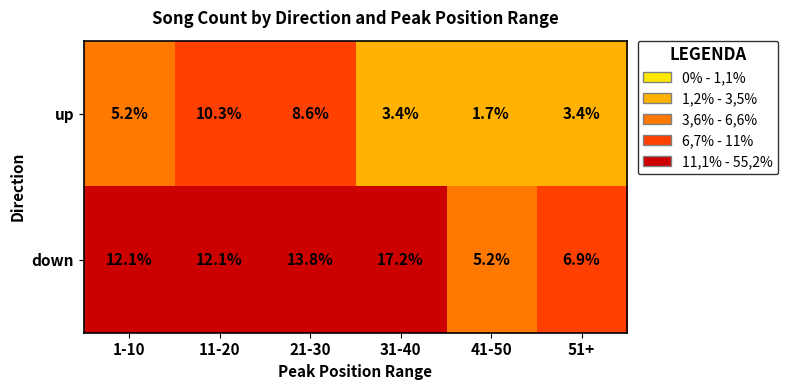

Rank the series by their maximum value, from lowest to highest.

up, down